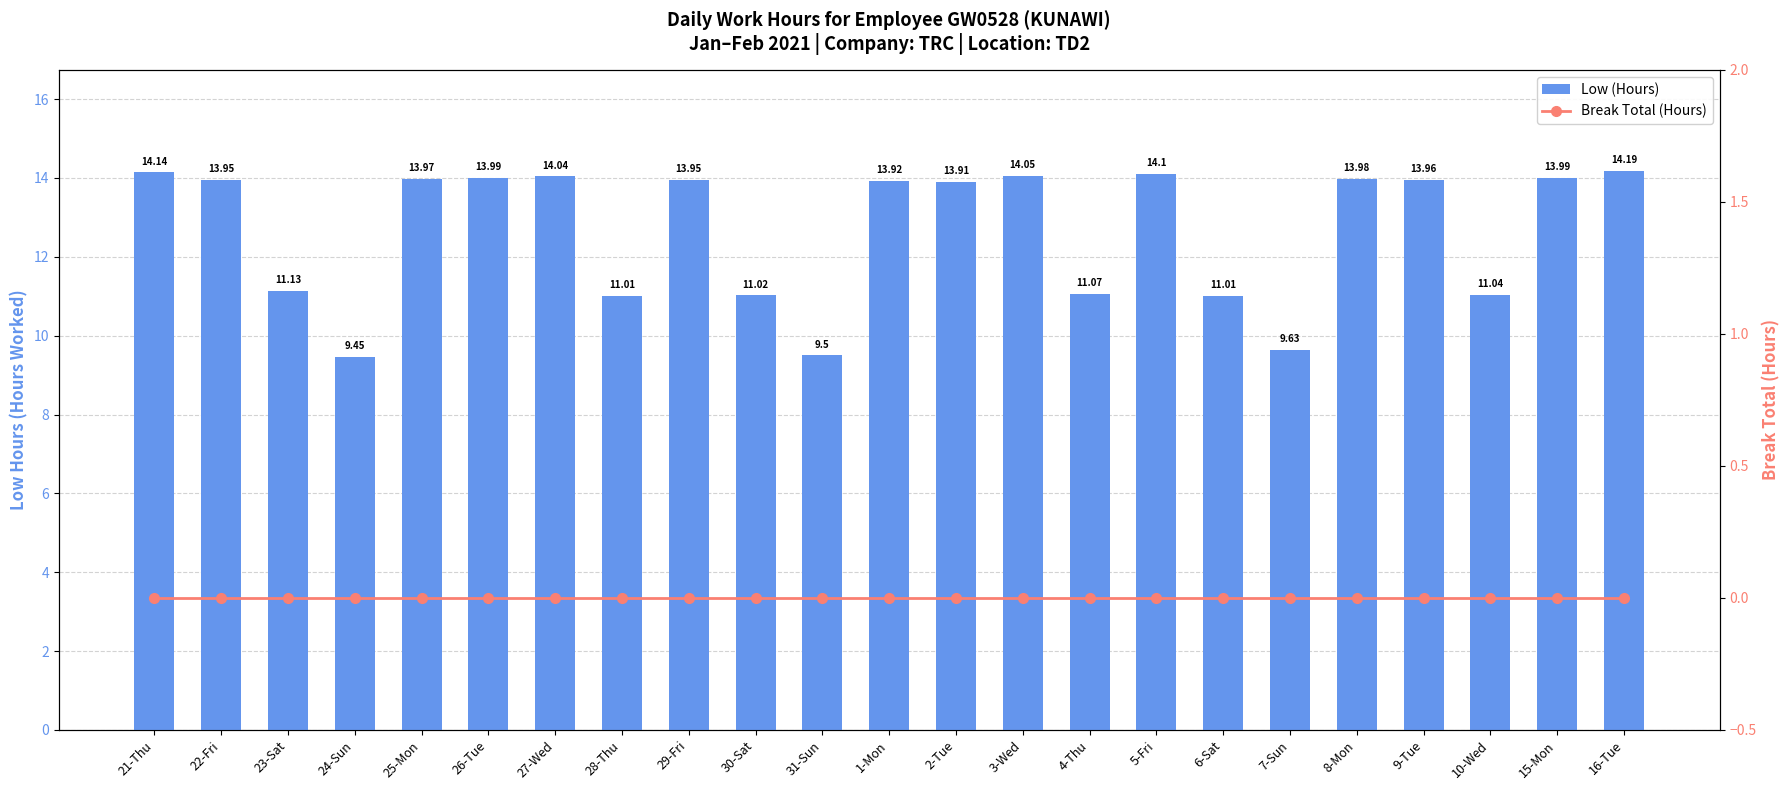

Is the value of Low (Hours) at 1-Mon greater than the value of Break Total (Hours) at 1-Mon?

Yes